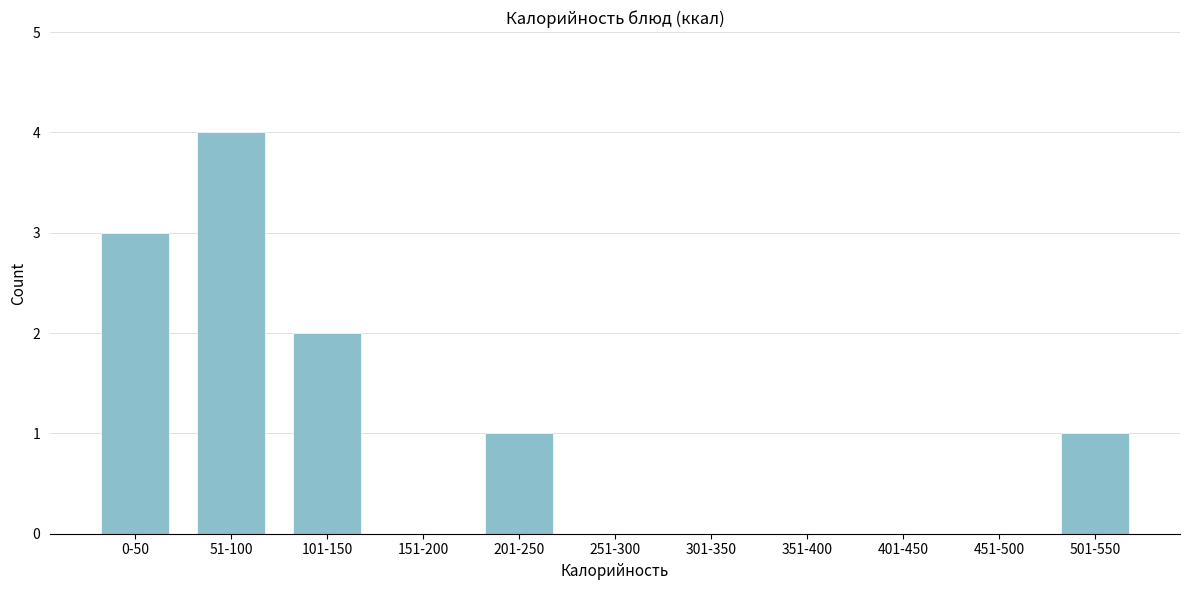

Reading left to right, list all the values displayed in this chart.

0-50=3	51-100=4	101-150=2	151-200=0	201-250=1	251-300=0	301-350=0	351-400=0	401-450=0	451-500=0	501-550=1